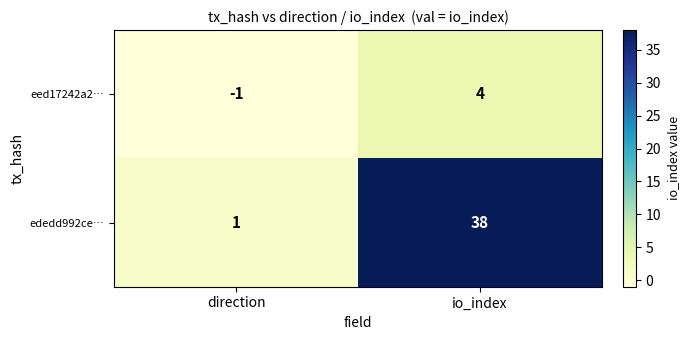

What is the sum of the eed17242a2… values at io_index and direction?

3